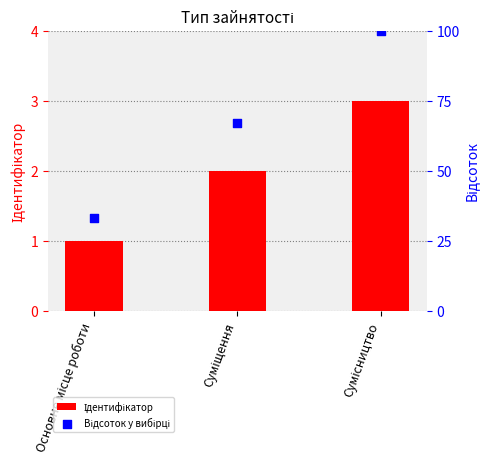

Which series has the largest total across all categories?

Відсоток у вибірці